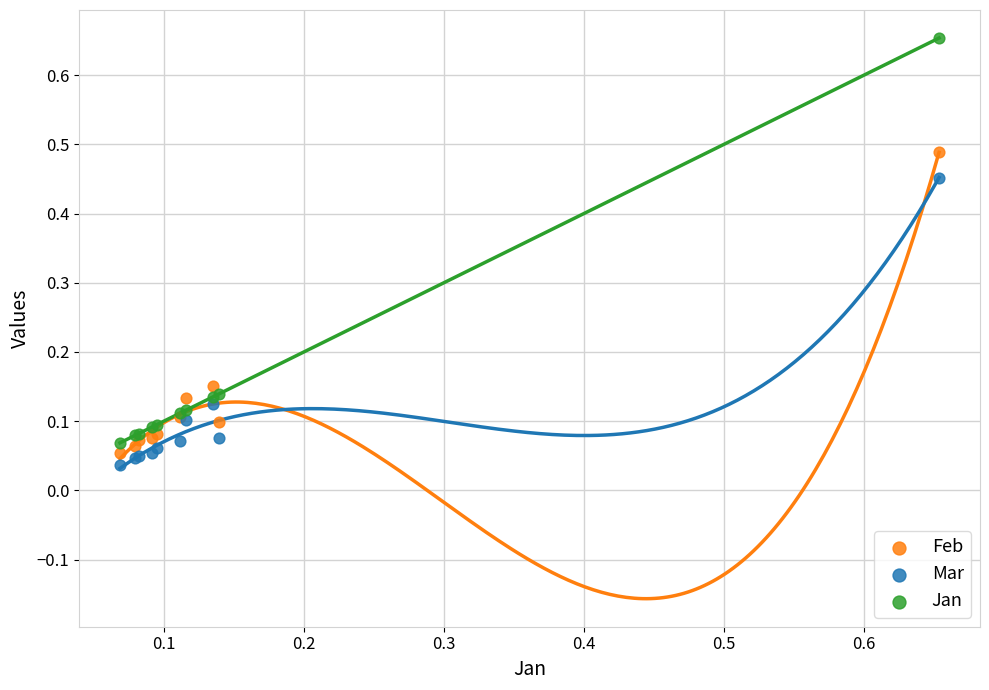

Which series reaches the maximum Y coordinate?

Jan